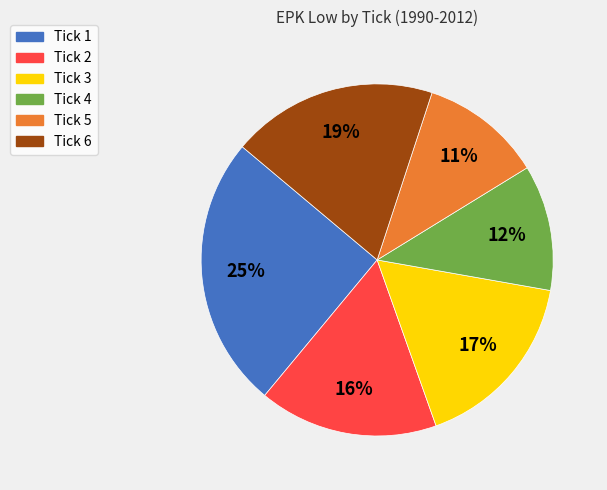

How many slices are in this pie chart?

6